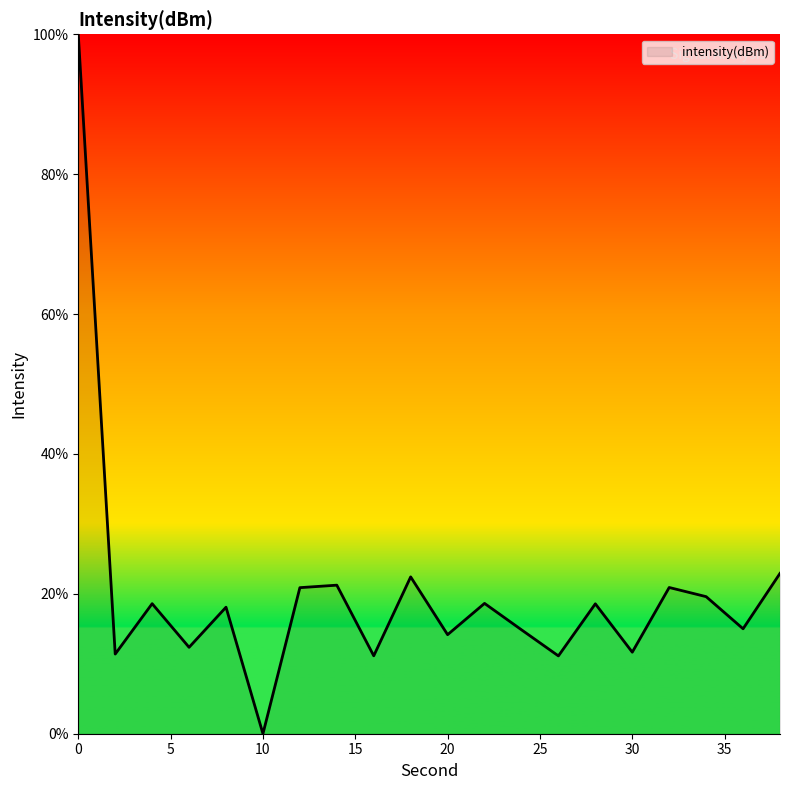

How many positive values are there?

19